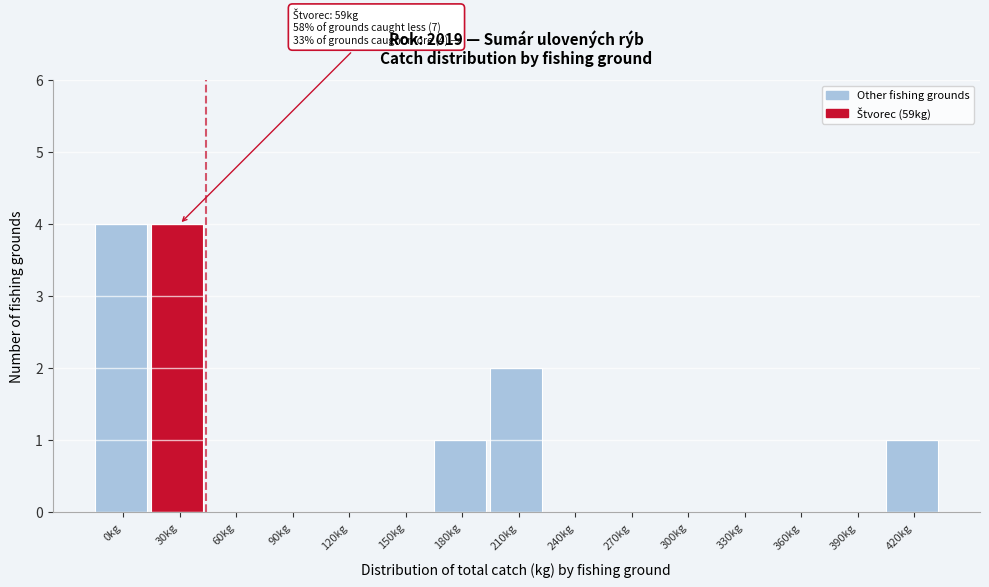

What is the sum of all values?

12